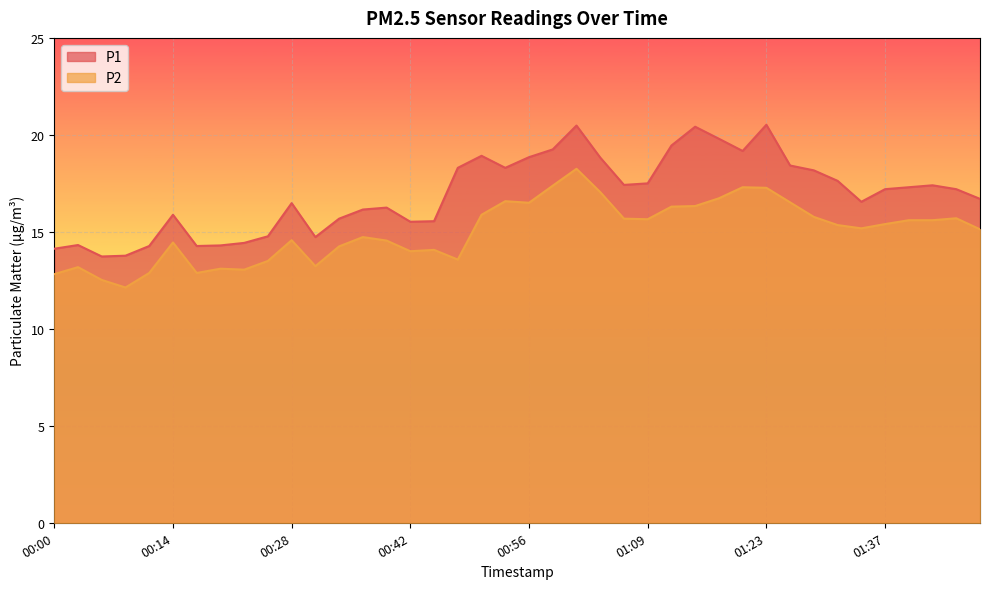

How many lines are shown in the chart?

2